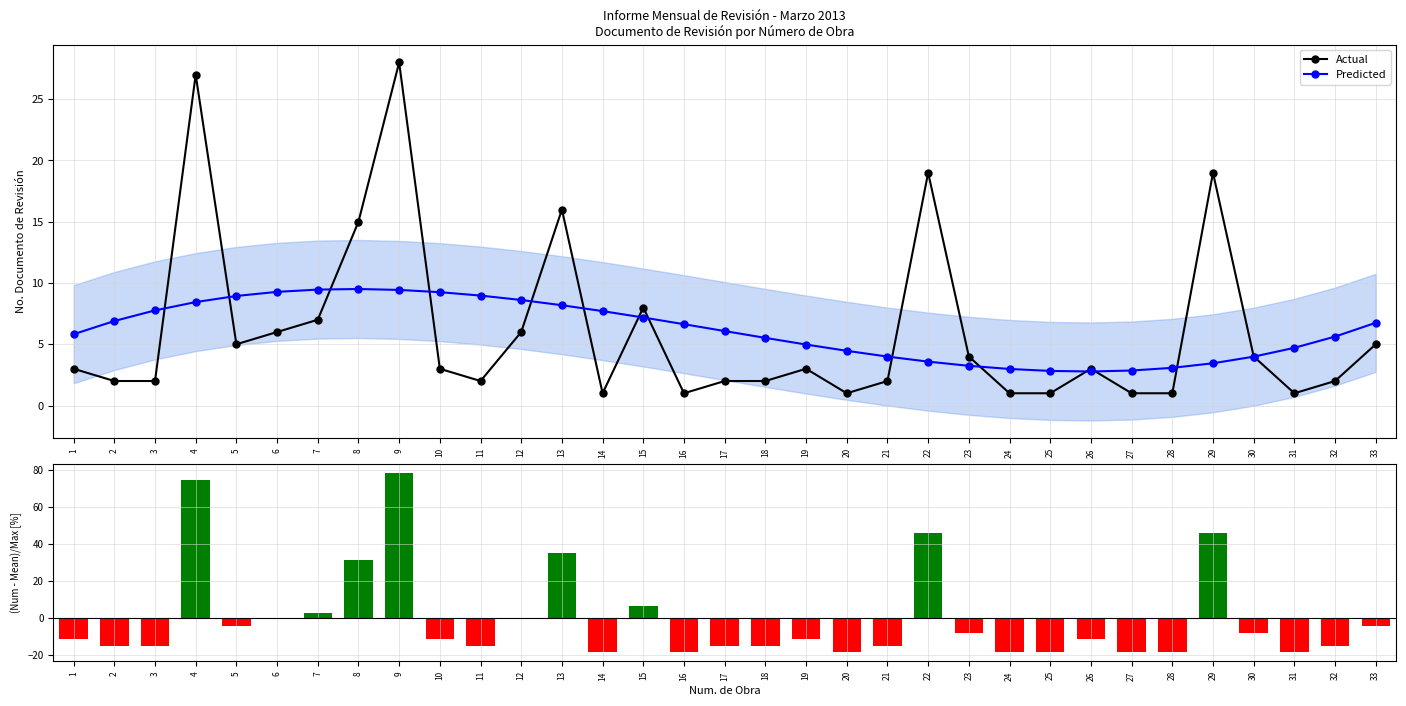

What is the lowest value of the Actual series?

1.0